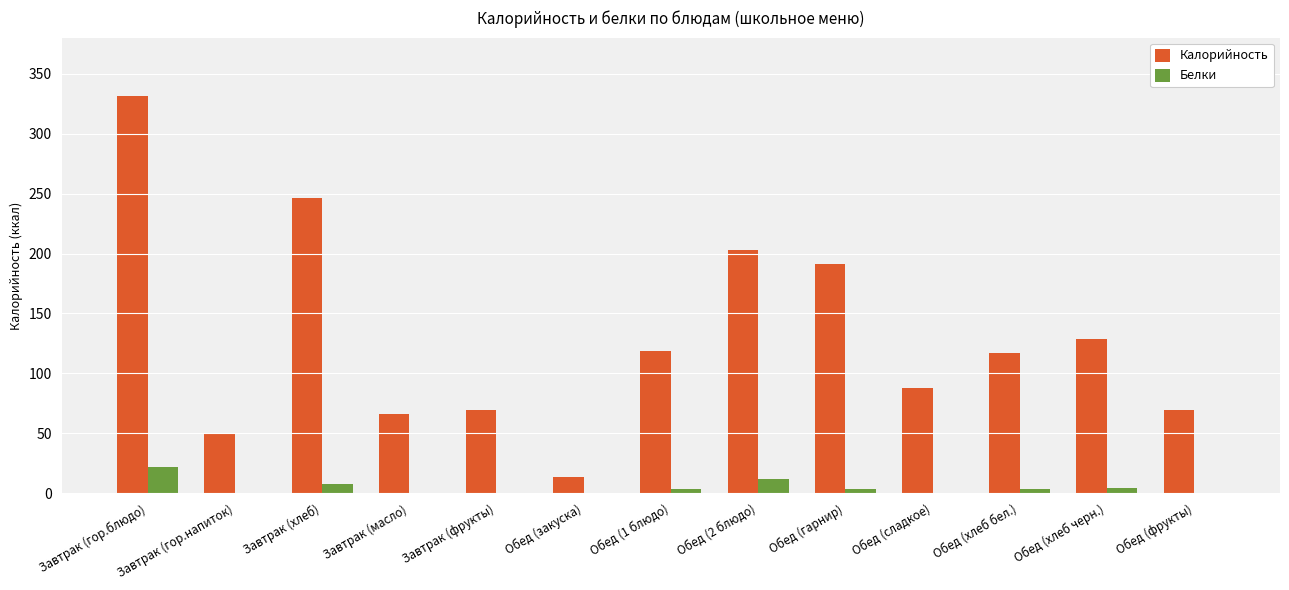

How many distinct data groups are displayed?

2